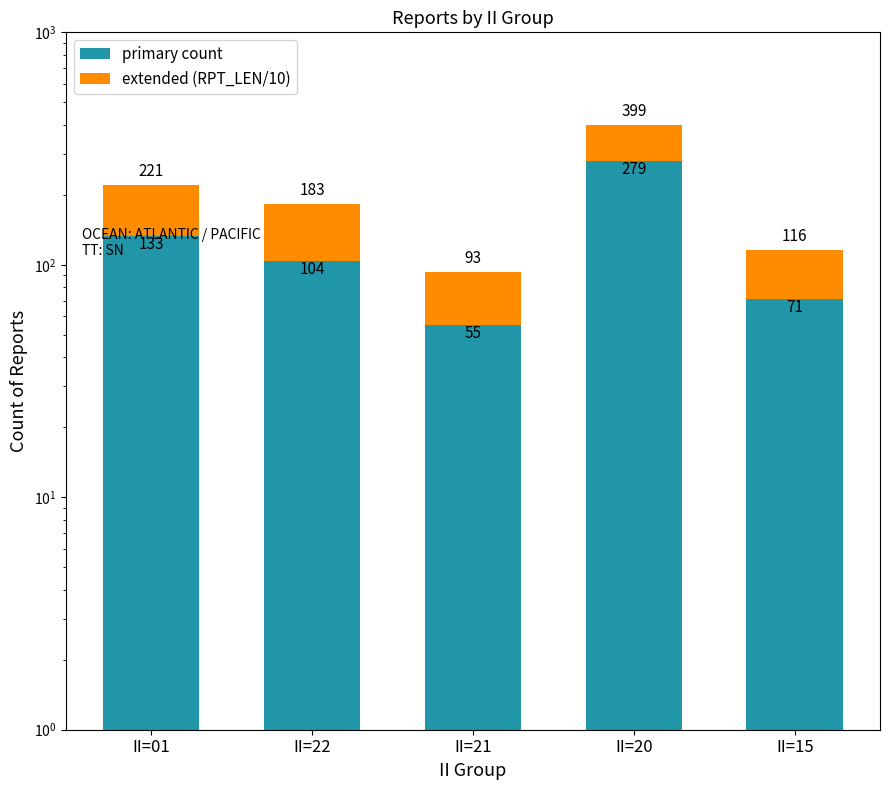

The value of primary count at II=21 is 55. True or false?

True